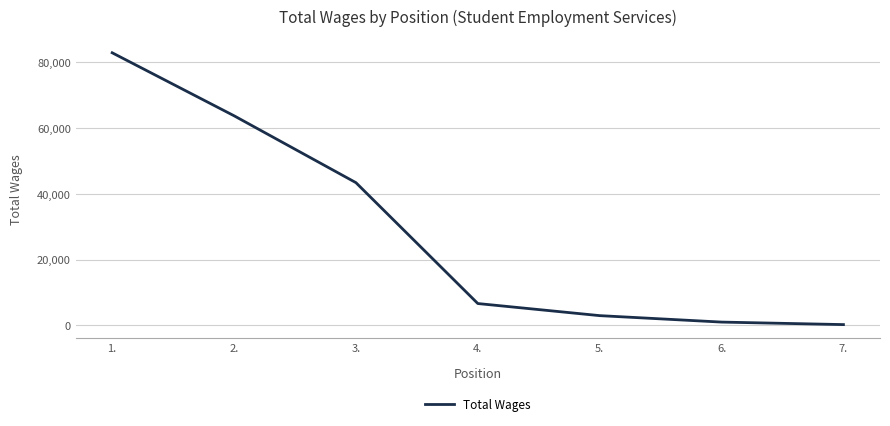

The value at 1. is 82911.2. True or false?

True